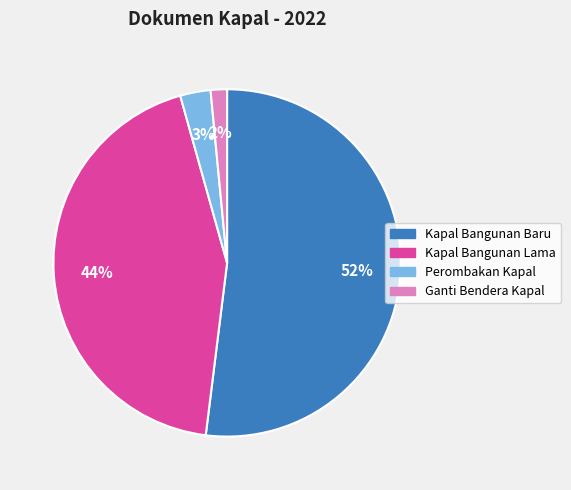

Do Kapal Bangunan Lama and Perombakan Kapal together represent more than half of the pie?

No